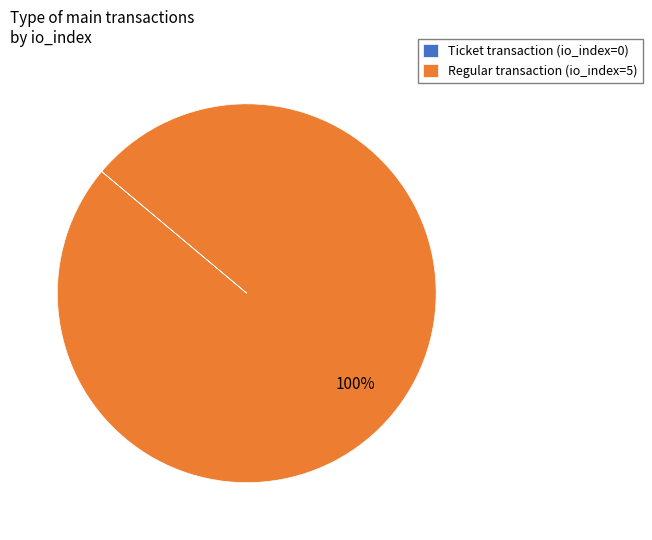

What is the largest slice in the pie chart?

Regular transaction (io_index=5)